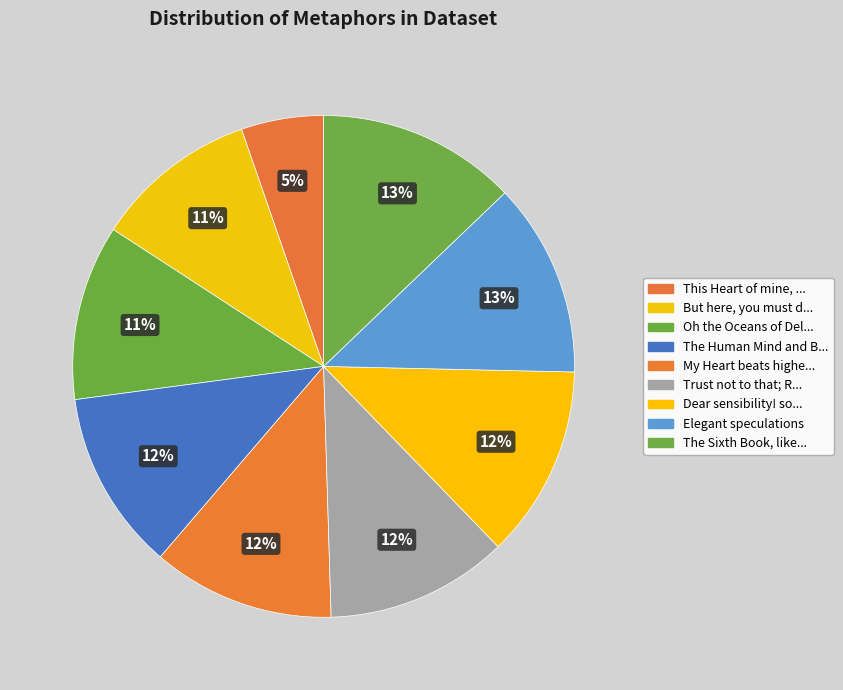

How many segments does this pie chart have?

9